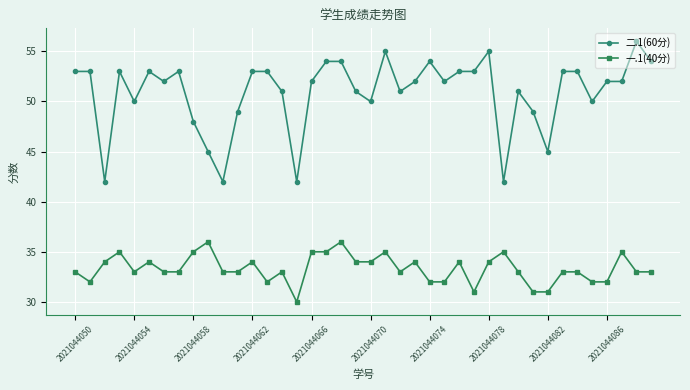

What is the sum of all 二.1(60分) values?

2035